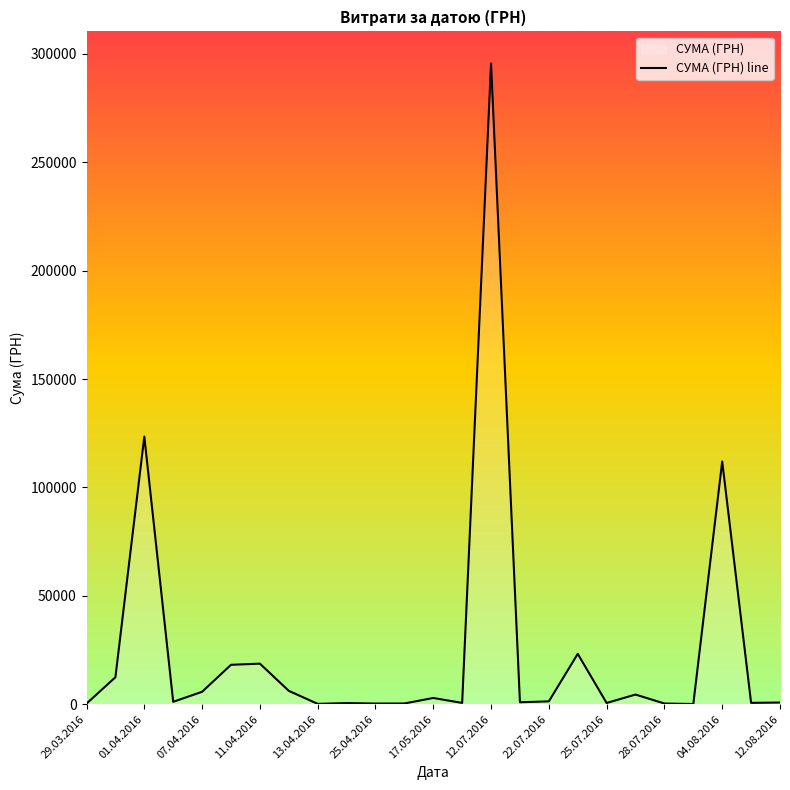

Is it true that the value at 12.07.2016 is 295638.6?

True